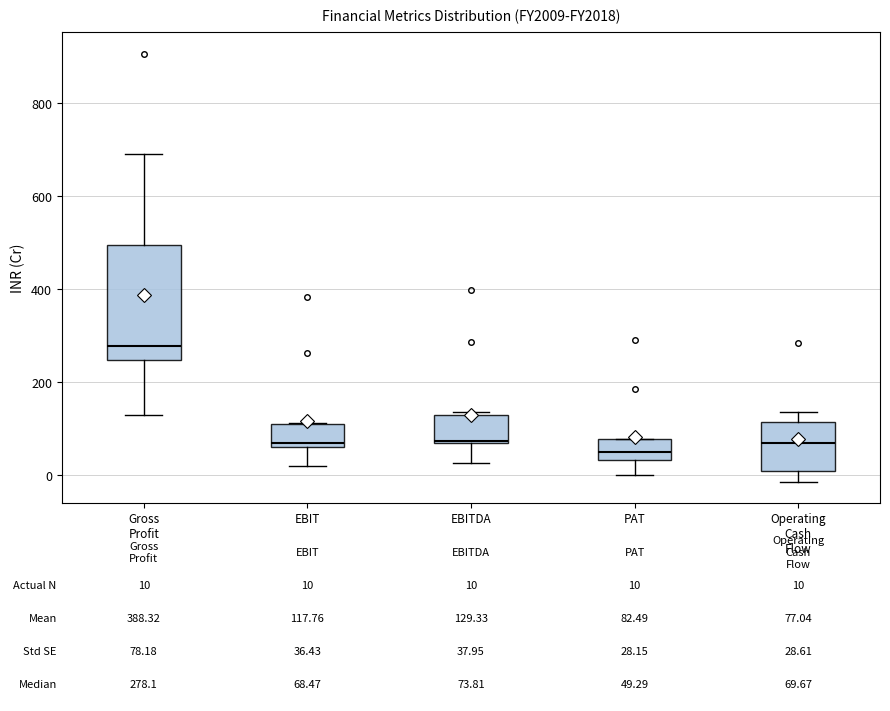

Which box is the tallest, from its lower edge to its upper edge?

Gross Profit